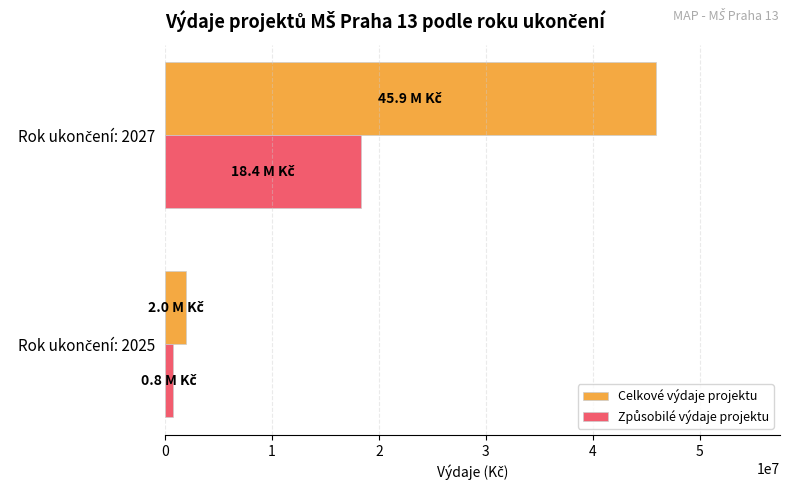

What is the average value of the Celkové výdaje projektu series?

23950000